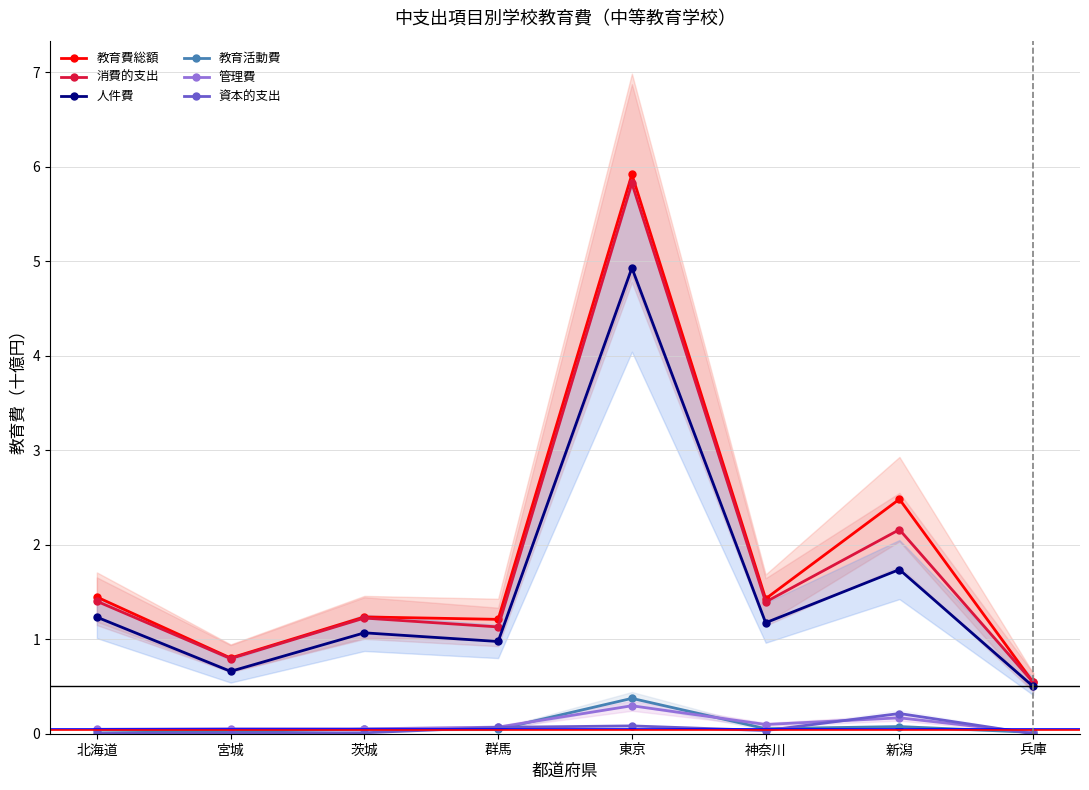

Reading left to right, transcribe all the data shown in this chart.

教育費総額: 1.4	0.8	1.2	1.2	5.9	1.4	2.5	0.5
消費的支出: 1.4	0.8	1.2	1.1	5.8	1.4	2.2	0.5
人件費: 1.2	0.7	1.1	1.0	4.9	1.2	1.7	0.5
教育活動費: 0.0	0.0	0.0	0.0	0.4	0.1	0.1	0.0
管理費: 0.0	0.1	0.1	0.1	0.3	0.1	0.2	0.0
資本的支出: 0.0	0.0	0.0	0.1	0.1	0.0	0.2	0.0